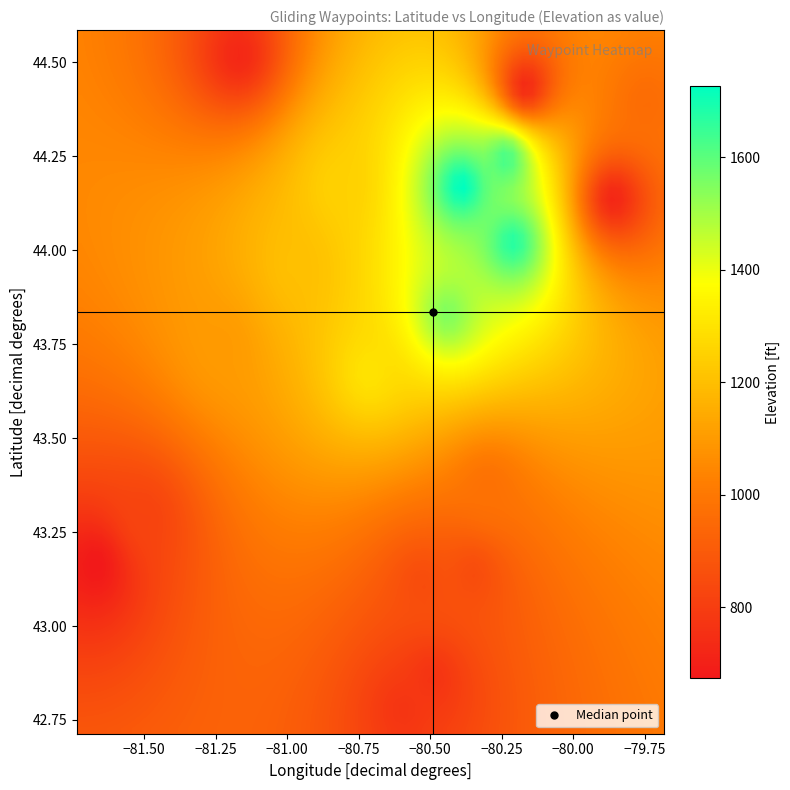

Count the number of categories in the chart.

3